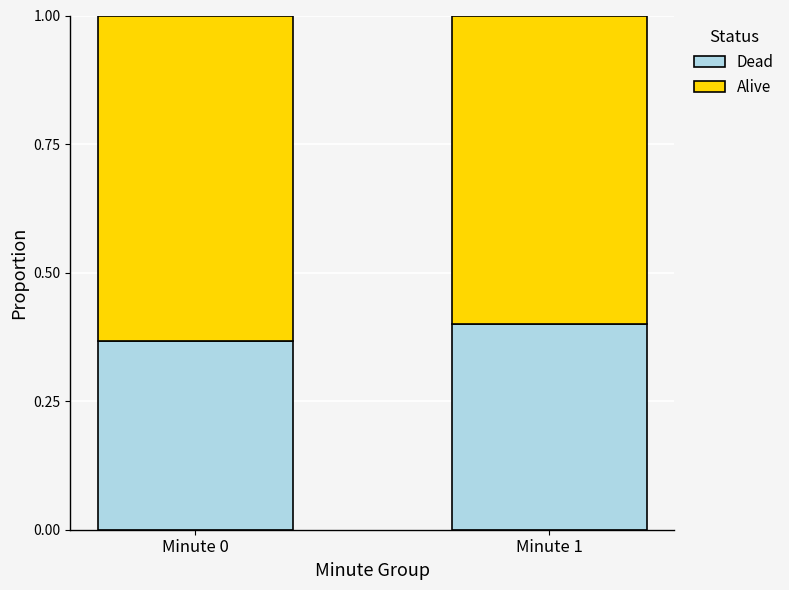

Are the bars grouped side by side (vs. stacked)?

No